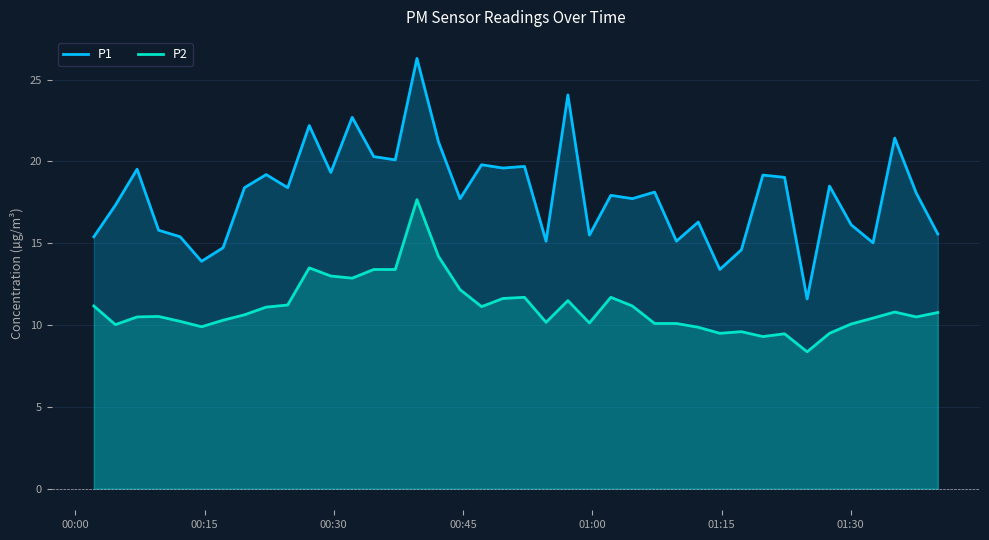

What is the average value of the P2 series?

11.1